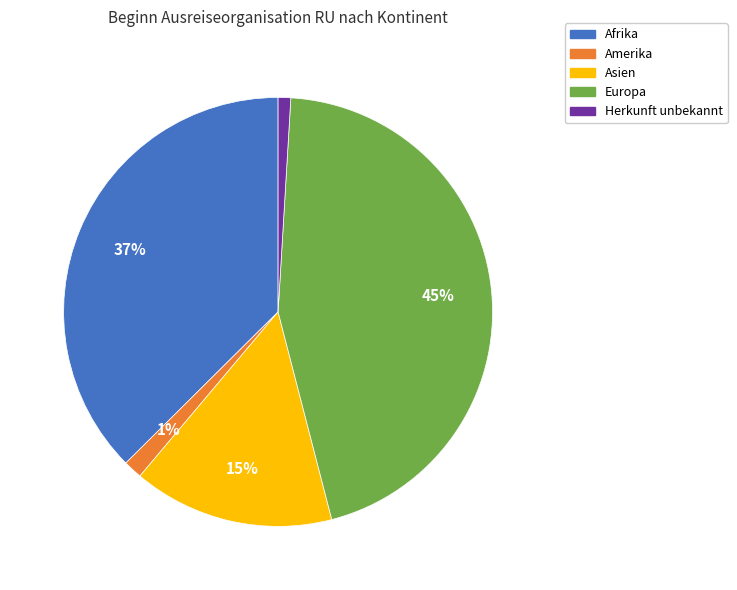

Is there any slice that represents more than half of the pie?

No